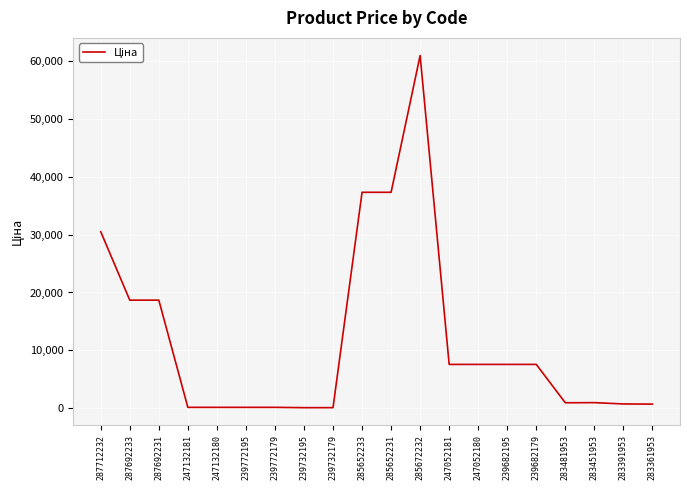

Does the chart display data point markers on the line(s)?

No